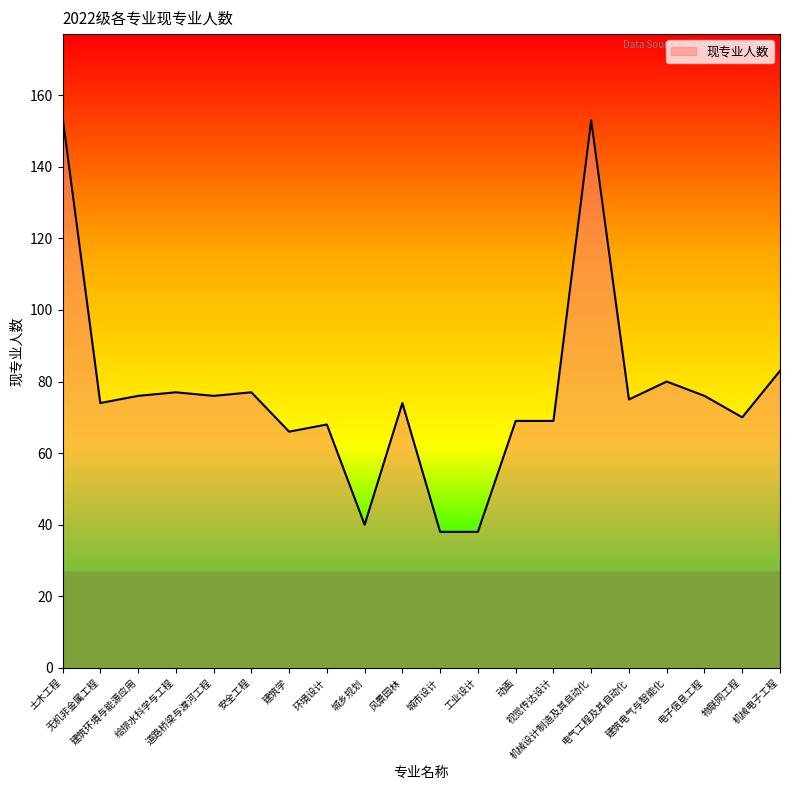

What is the maximum value shown in the chart?

154